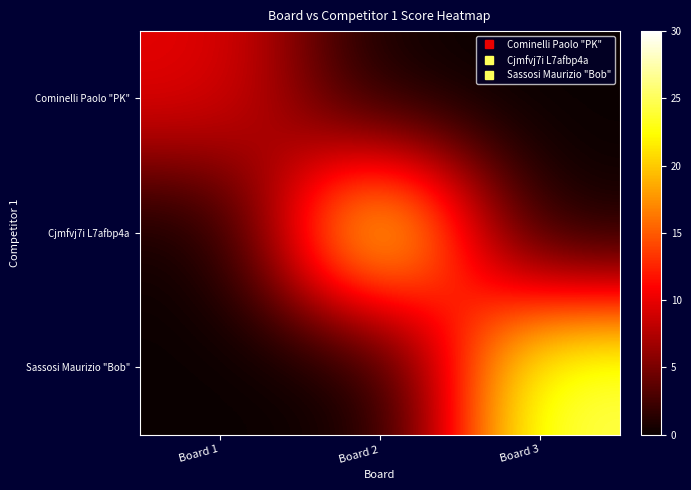

List the series in order of their peak value, lowest first.

Cominelli Paolo "PK", Cjmfvj7i L7afbp4a, Sassosi Maurizio "Bob"